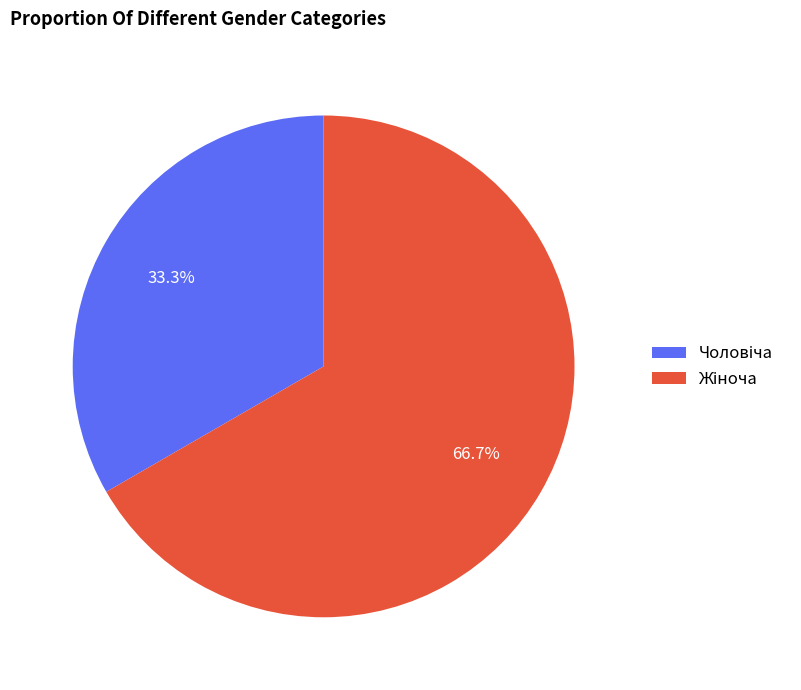

Does any single category account for the majority?

Yes